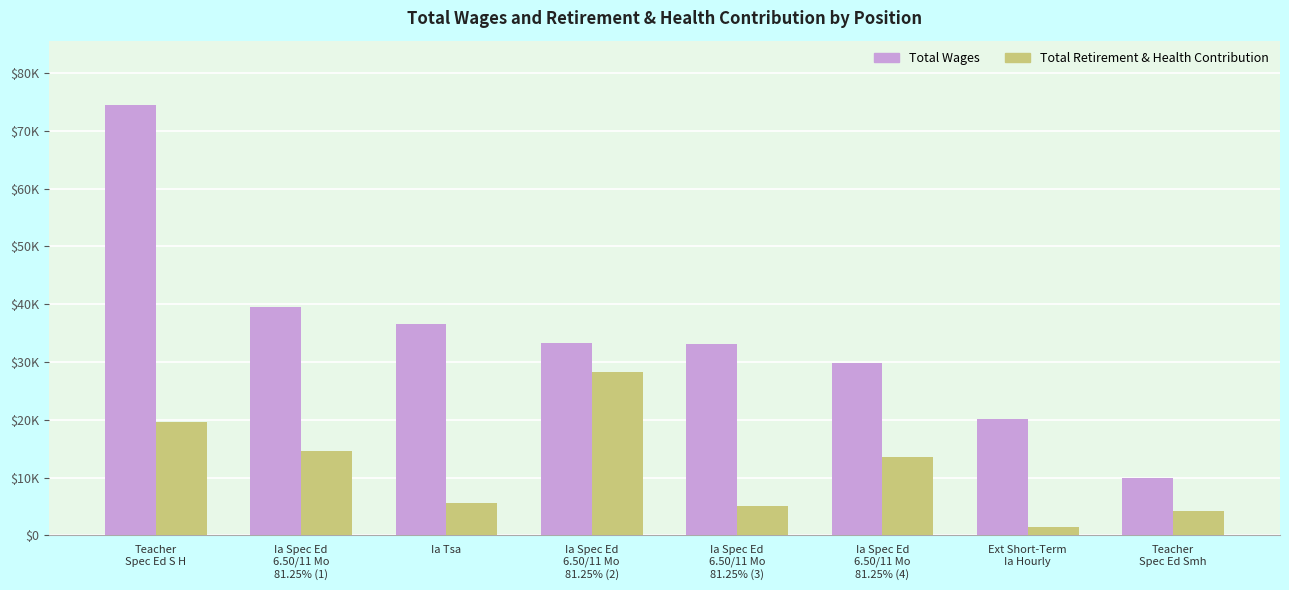

At which category is the sum across all series the highest?

Teacher
Spec Ed S H